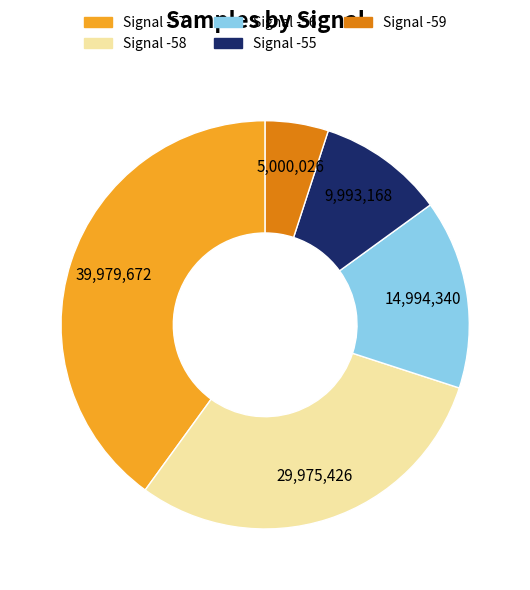

How many segments does this pie chart have?

5